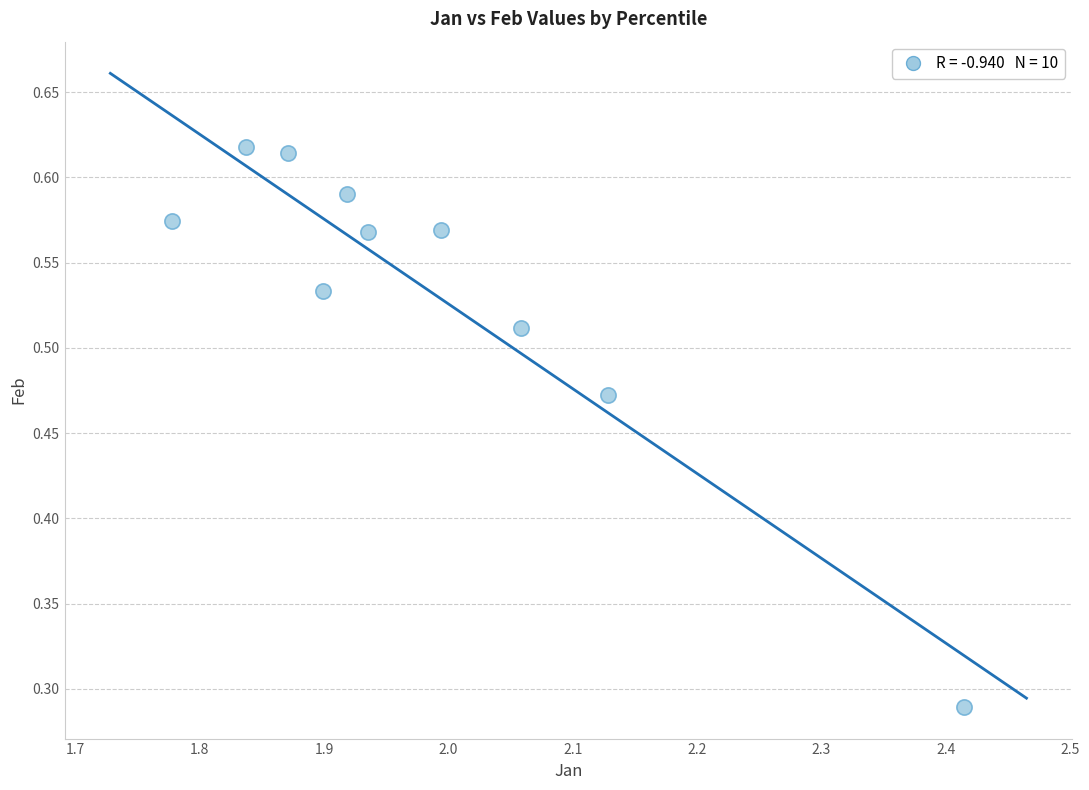

What is the average X value?

2.0